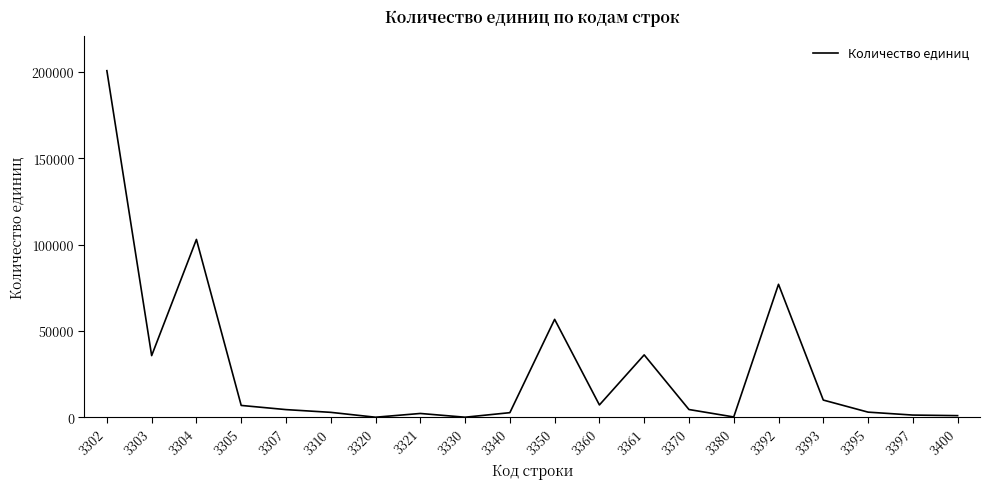

The value at 3305 is 6936. True or false?

True